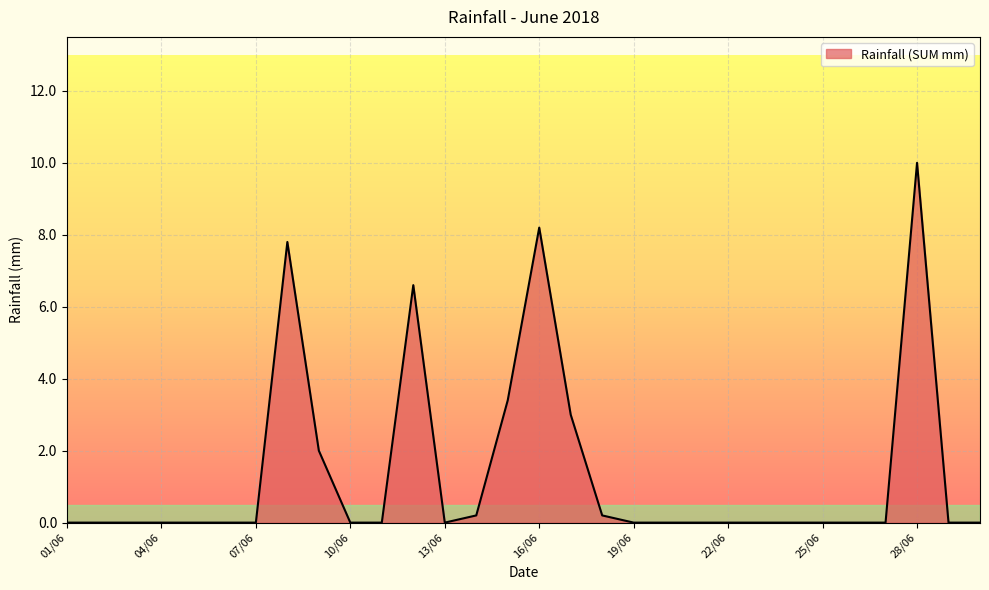

What is the difference between the second highest and second lowest values?

8.2